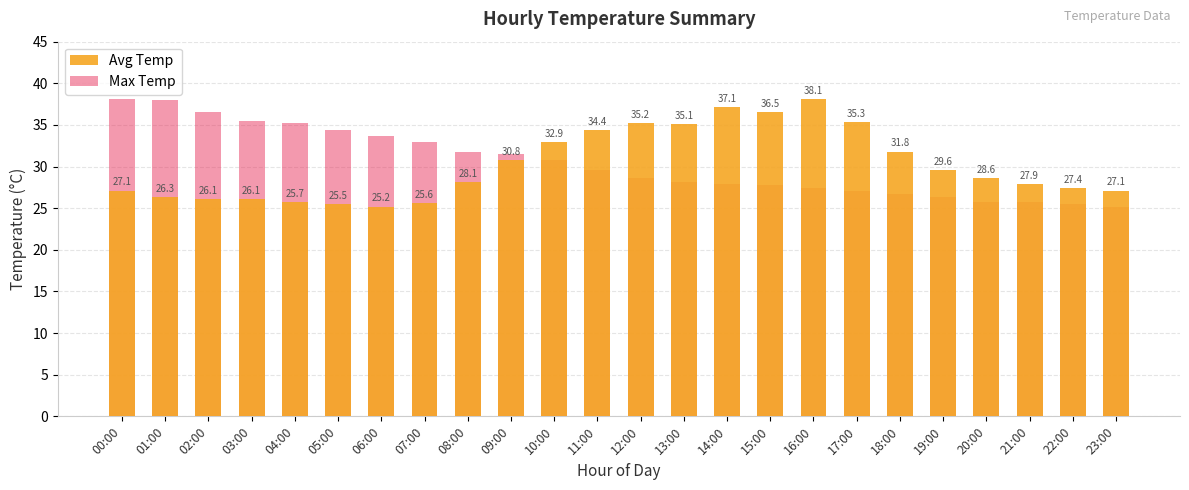

At which label is Max Temp closest to 31?

10:00